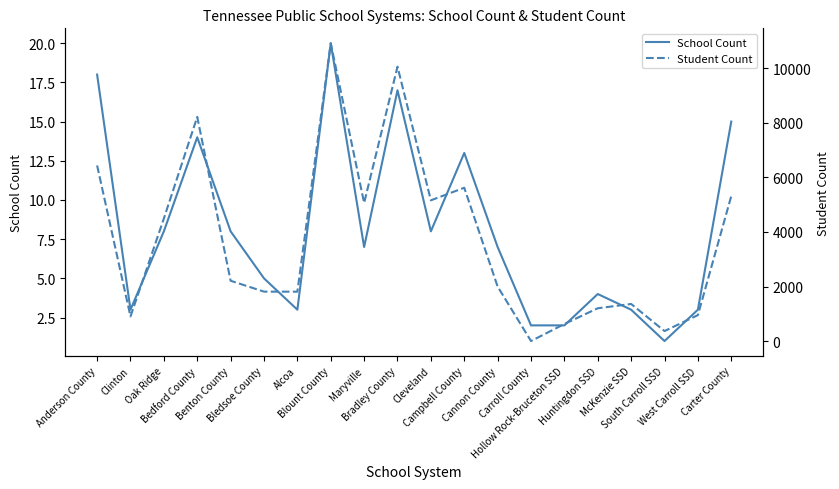

True or false: Student Count and School Count cross at least once.

False